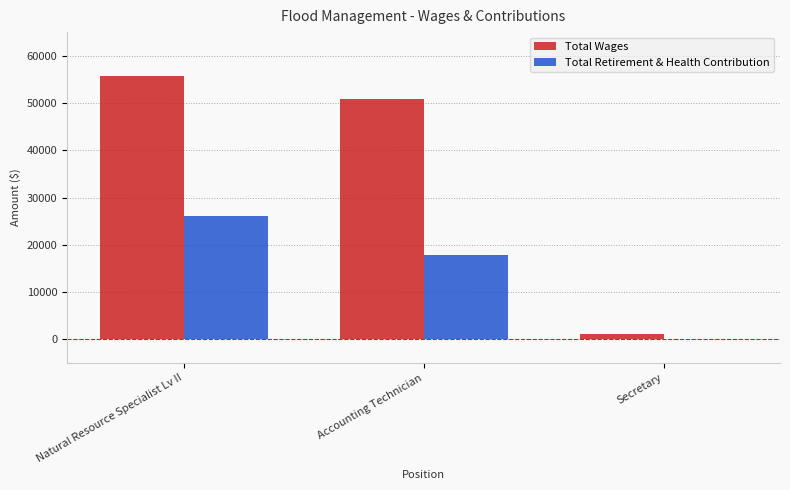

At which category does the chart reach its peak across all series?

Natural Resource Specialist Lv II